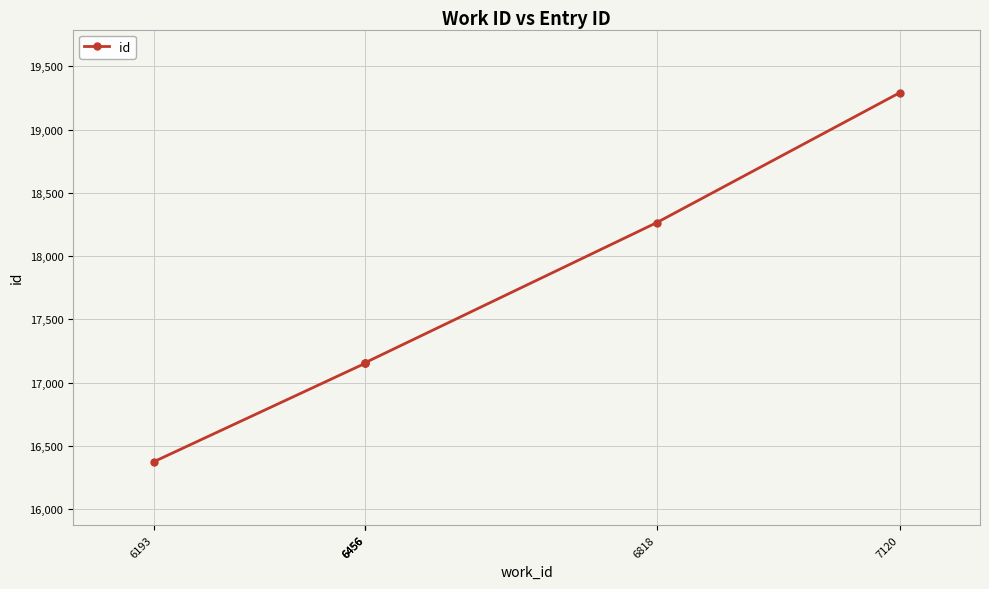

Reading right to left, extract all data points from this chart.

19291	18264	17158	17155	17153	16374